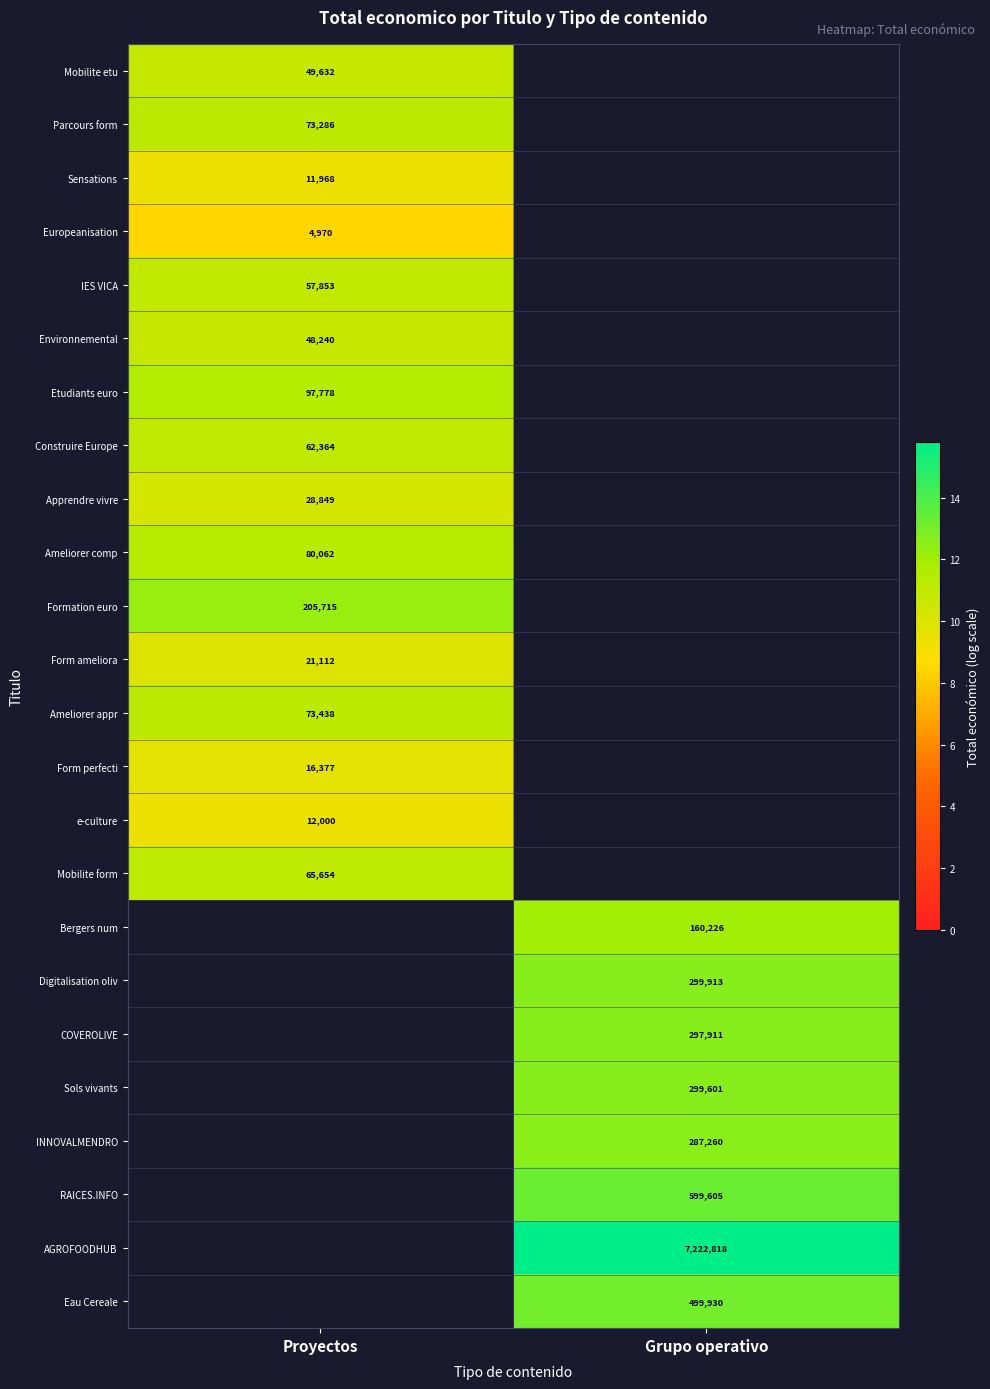

Is the value of Bergers num at Grupo operativo greater than the value of Mobilite form at Proyectos?

Yes